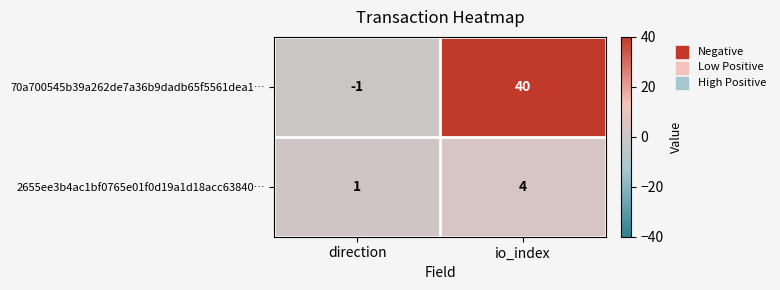

Is it true that 70a700545b39a262de7a36b9dadb65f5561dea1… equals -2 at direction?

False